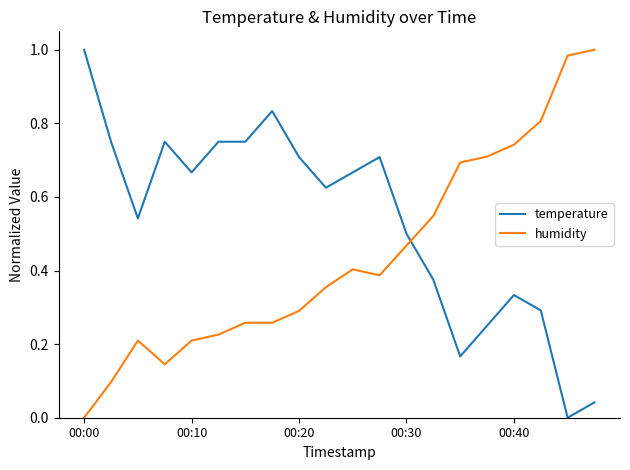

How many intersections are there between humidity and temperature?

1